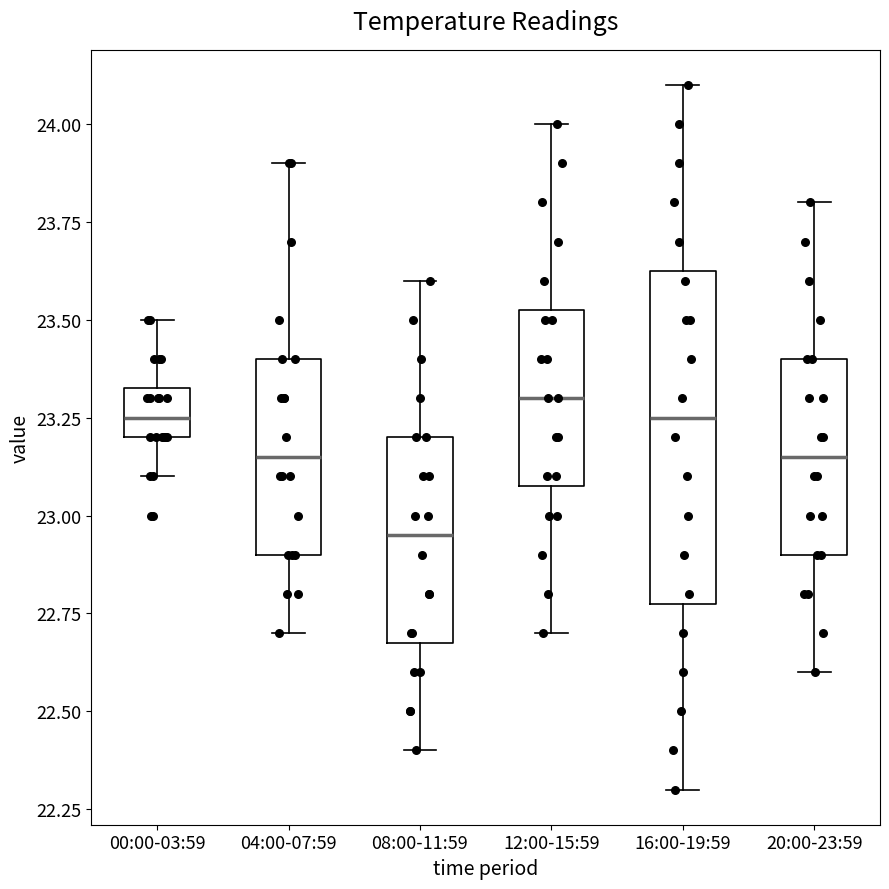

Which box's median line is the lowest?

08:00-11:59